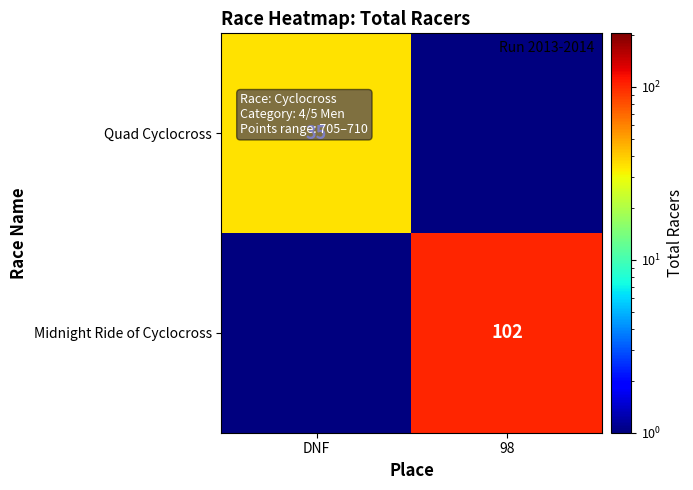

True or false: Quad Cyclocross has a value of 51.5 at DNF.

False